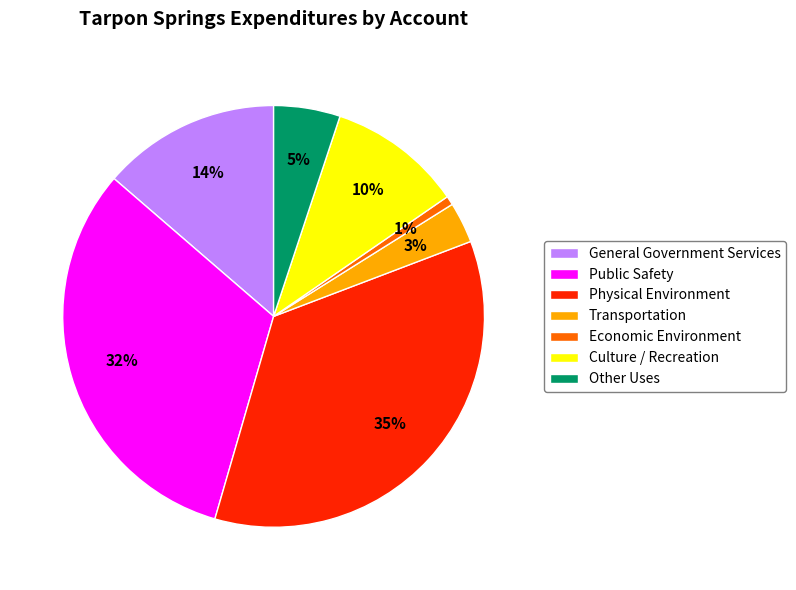

Rank the categories by value from lowest to highest.

Economic Environment, Transportation, Other Uses, Culture / Recreation, General Government Services, Public Safety, Physical Environment